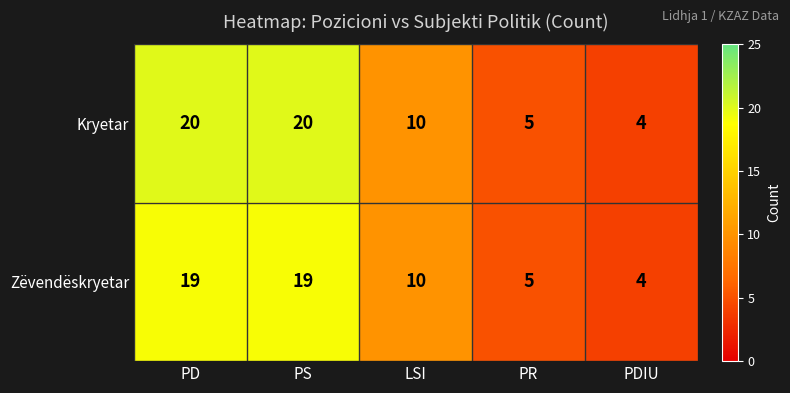

What is the maximum value shown in the chart?

20